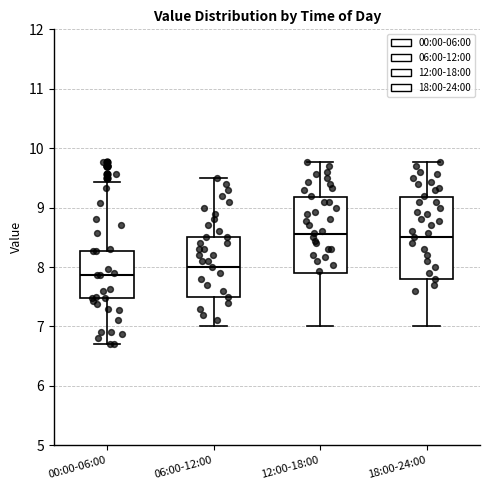

Reading left to right, transcribe this box plot: for each box, give where its median line is, the range the box spans, and where its two whiskers end, as read against the y-axis. The values are not printed on the chart, so give them approximately, as read against the axis.

00:00-06:00: median 7.9, box 7.5 to 8.3, whiskers 6.7 to 9.4
06:00-12:00: median 8.0, box 7.5 to 8.5, whiskers 7.0 to 9.5
12:00-18:00: median 8.6, box 7.9 to 9.2, whiskers 7.0 to 9.8
18:00-24:00: median 8.5, box 7.8 to 9.2, whiskers 7.0 to 9.8